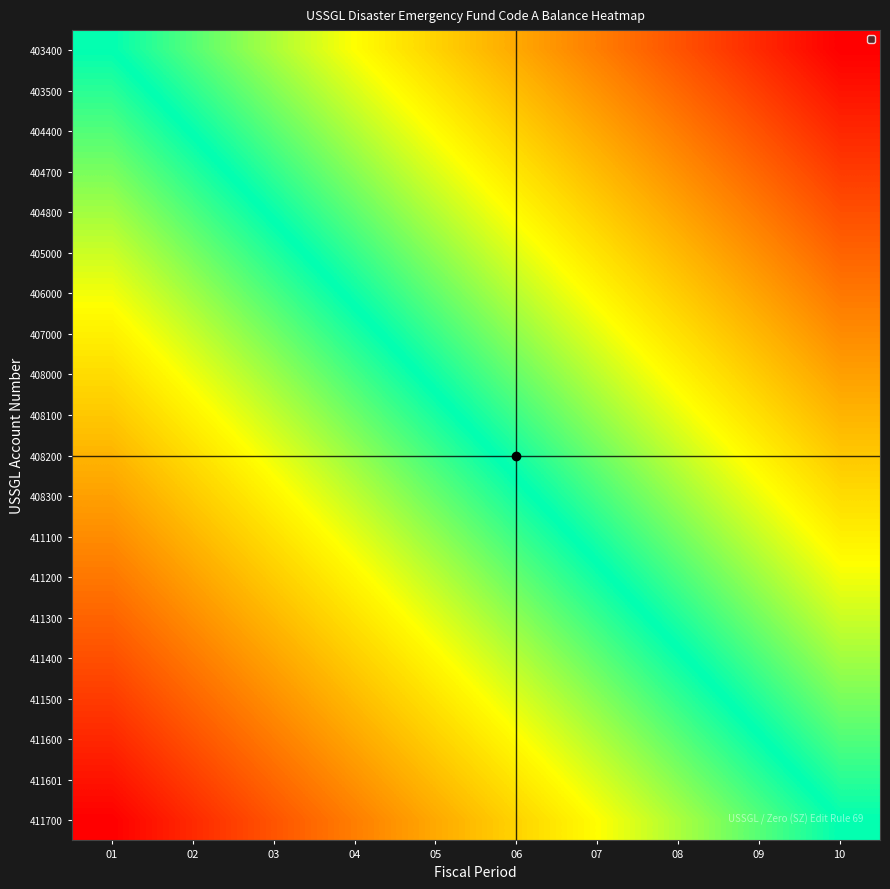

Reading left to right, what are all the values shown in this chart?

403400: 01=0.0	02=0.1	03=0.2	04=0.3	05=0.4	06=0.6	07=0.7	08=0.8	09=0.9	10=1.0
403500: 01=-0.1	02=0.1	03=0.2	04=0.3	05=0.4	06=0.5	07=0.6	08=0.7	09=0.8	10=0.9
404400: 01=-0.1	02=0.0	03=0.1	04=0.2	05=0.3	06=0.5	07=0.6	08=0.7	09=0.8	10=0.9
404700: 01=-0.2	02=-0.0	03=0.1	04=0.2	05=0.3	06=0.4	07=0.5	08=0.6	09=0.7	10=0.8
404800: 01=-0.2	02=-0.1	03=0.0	04=0.1	05=0.2	06=0.3	07=0.5	08=0.6	09=0.7	10=0.8
405000: 01=-0.3	02=-0.2	03=-0.0	04=0.1	05=0.2	06=0.3	07=0.4	08=0.5	09=0.6	10=0.7
406000: 01=-0.3	02=-0.2	03=-0.1	04=0.0	05=0.1	06=0.2	07=0.4	08=0.5	09=0.6	10=0.7
407000: 01=-0.4	02=-0.3	03=-0.1	04=-0.0	05=0.1	06=0.2	07=0.3	08=0.4	09=0.5	10=0.6
408000: 01=-0.4	02=-0.3	03=-0.2	04=-0.1	05=0.0	06=0.1	07=0.2	08=0.4	09=0.5	10=0.6
408100: 01=-0.5	02=-0.4	03=-0.3	04=-0.1	05=-0.0	06=0.1	07=0.2	08=0.3	09=0.4	10=0.5
408200: 01=-0.5	02=-0.4	03=-0.3	04=-0.2	05=-0.1	06=0.0	07=0.1	08=0.3	09=0.4	10=0.5
408300: 01=-0.6	02=-0.5	03=-0.4	04=-0.2	05=-0.1	06=-0.0	07=0.1	08=0.2	09=0.3	10=0.4
411100: 01=-0.6	02=-0.5	03=-0.4	04=-0.3	05=-0.2	06=-0.1	07=0.0	08=0.1	09=0.3	10=0.4
411200: 01=-0.7	02=-0.6	03=-0.5	04=-0.4	05=-0.2	06=-0.1	07=-0.0	08=0.1	09=0.2	10=0.3
411300: 01=-0.7	02=-0.6	03=-0.5	04=-0.4	05=-0.3	06=-0.2	07=-0.1	08=0.0	09=0.2	10=0.3
411400: 01=-0.8	02=-0.7	03=-0.6	04=-0.5	05=-0.3	06=-0.2	07=-0.1	08=-0.0	09=0.1	10=0.2
411500: 01=-0.8	02=-0.7	03=-0.6	04=-0.5	05=-0.4	06=-0.3	07=-0.2	08=-0.1	09=0.0	10=0.2
411600: 01=-0.9	02=-0.8	03=-0.7	04=-0.6	05=-0.5	06=-0.3	07=-0.2	08=-0.1	09=-0.0	10=0.1
411601: 01=-0.9	02=-0.8	03=-0.7	04=-0.6	05=-0.5	06=-0.4	07=-0.3	08=-0.2	09=-0.1	10=0.1
411700: 01=-1.0	02=-0.9	03=-0.8	04=-0.7	05=-0.6	06=-0.4	07=-0.3	08=-0.2	09=-0.1	10=0.0